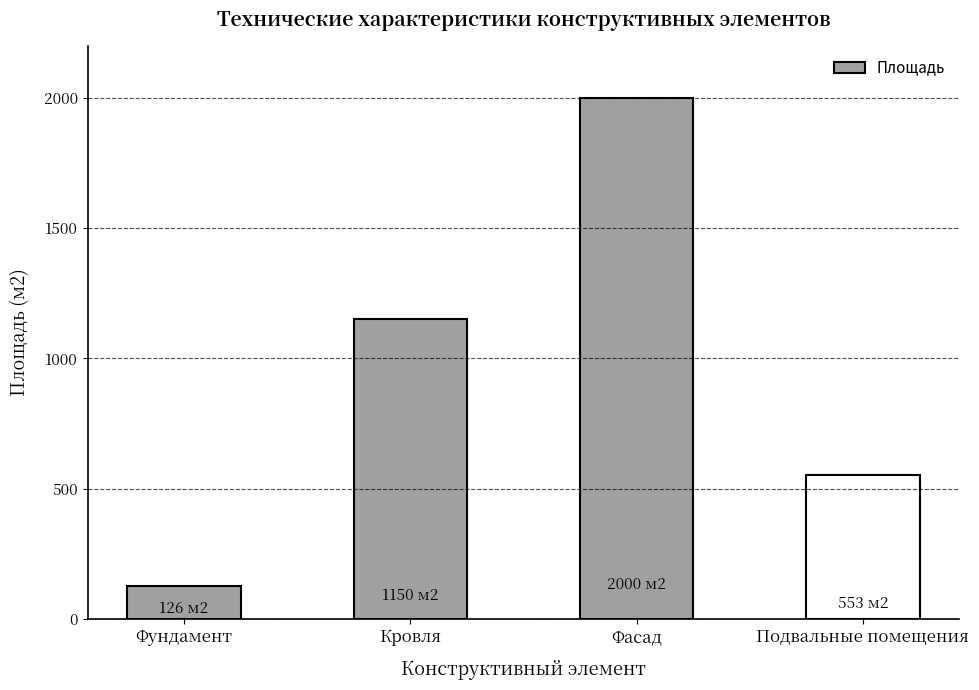

What is the maximum value shown in the chart?

2000